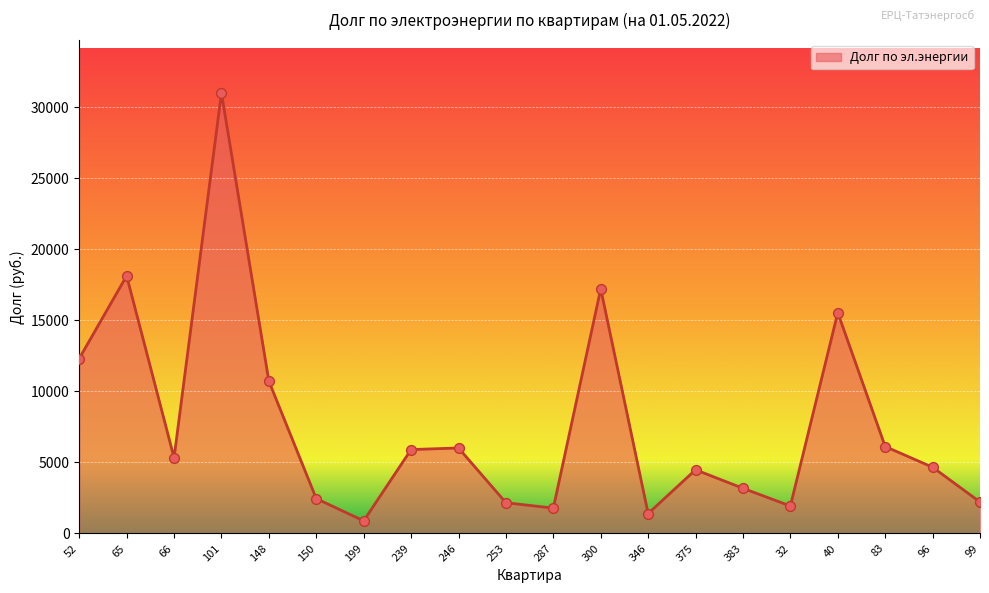

What is the ratio of the value at 246 to the value at 239?

1.0